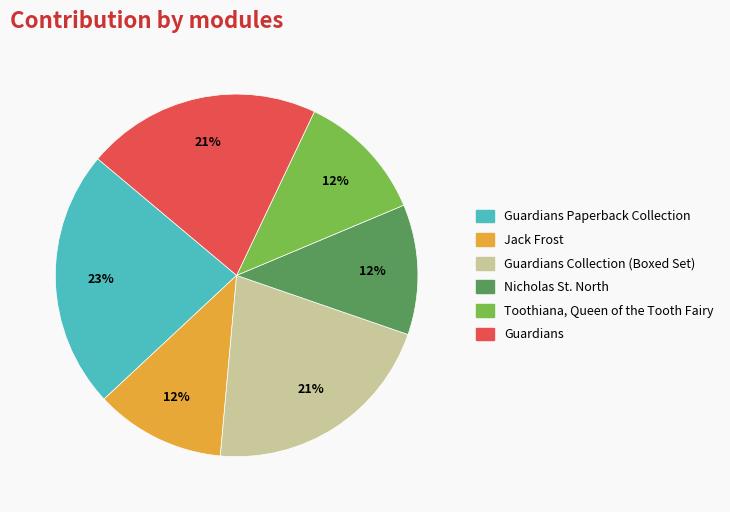

To the nearest percent, what is the average slice percentage?

17%